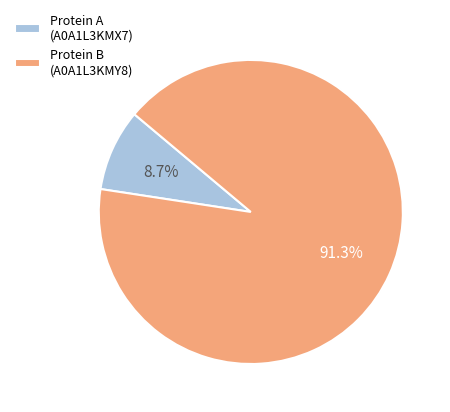

How many segments does this pie chart have?

2